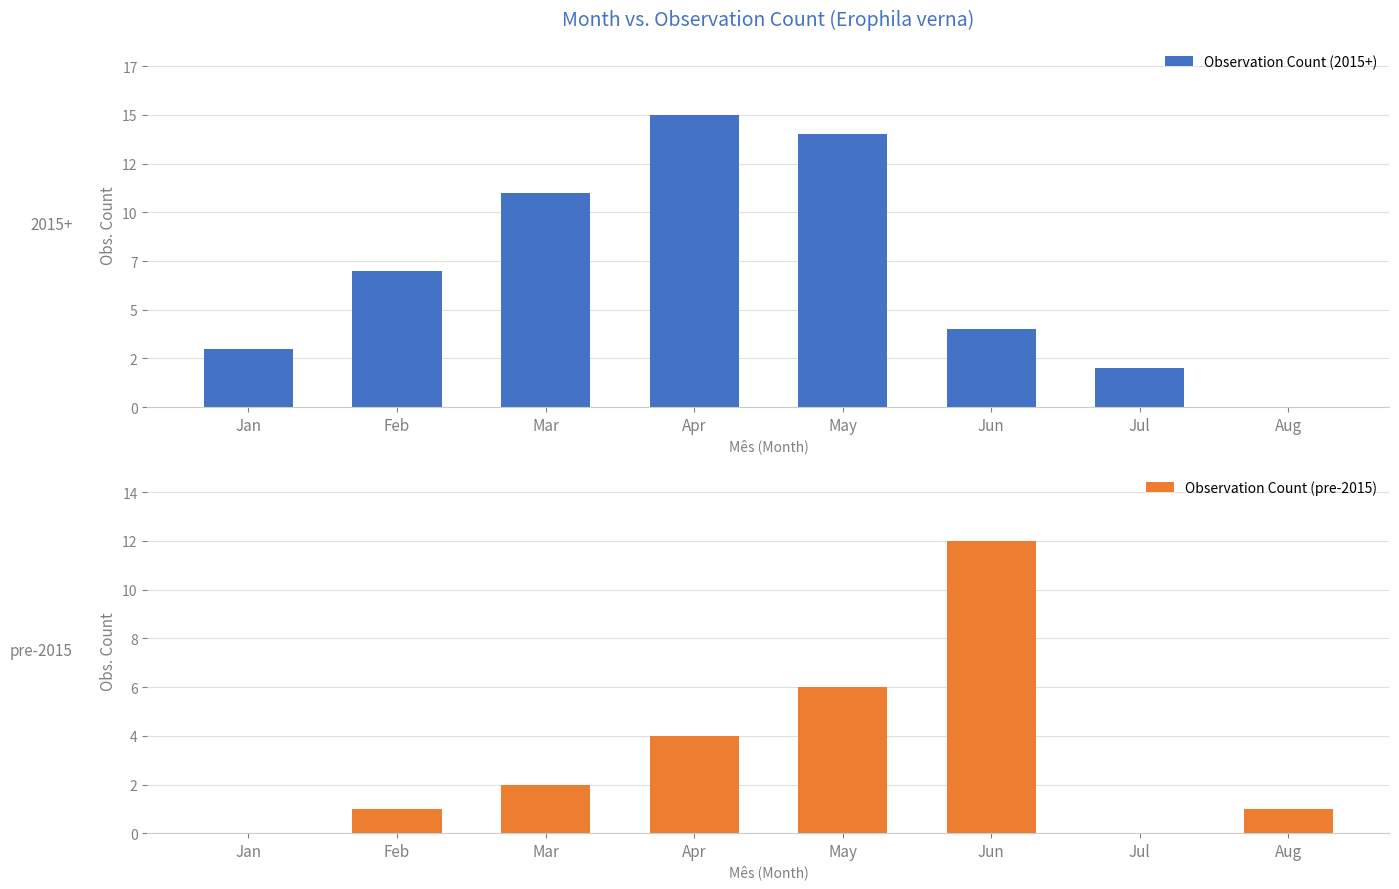

The value of Observation Count (2015+) at Mar is 18. True or false?

False